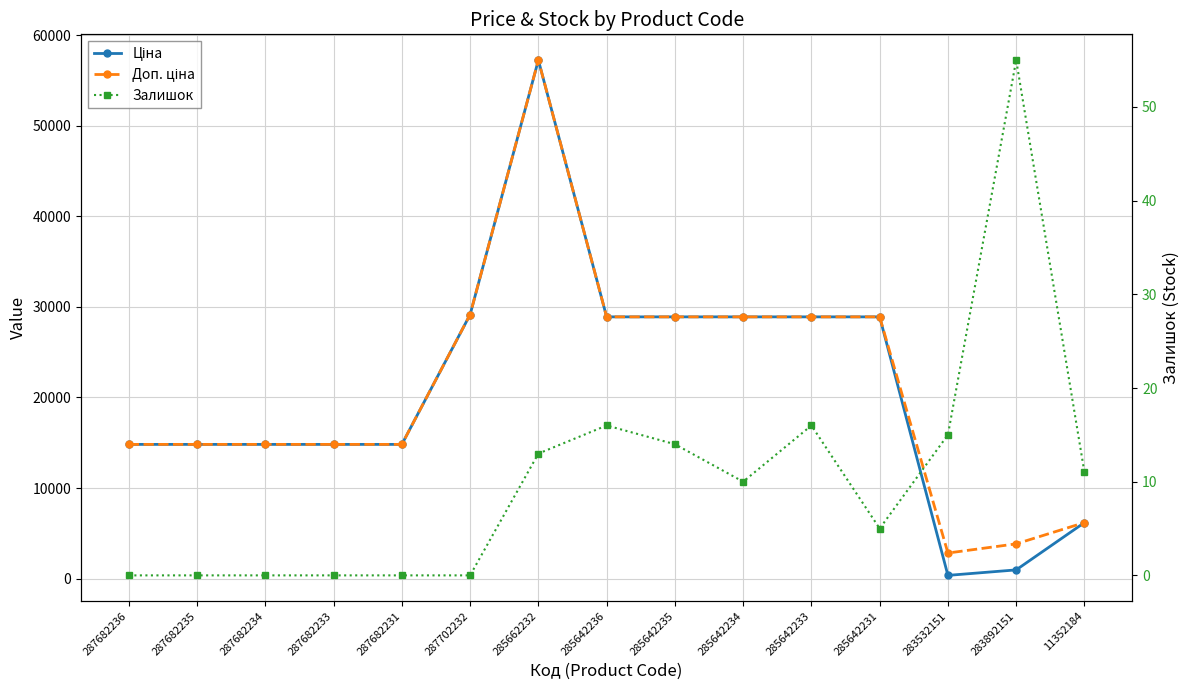

Where is the first local minimum for Доп. ціна?

283532151